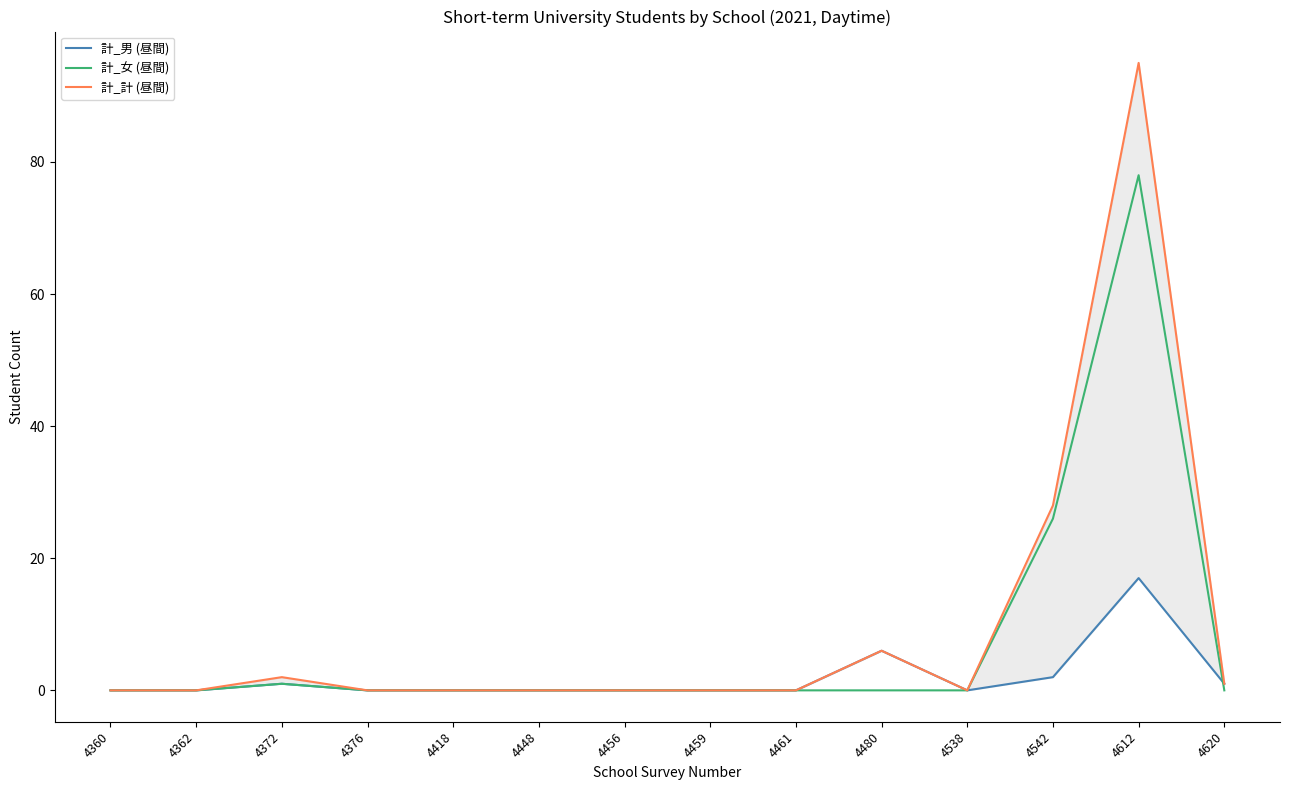

Which series ends up on top after the final intersection of 計_男 (昼間) and 計_女 (昼間)?

計_男 (昼間)